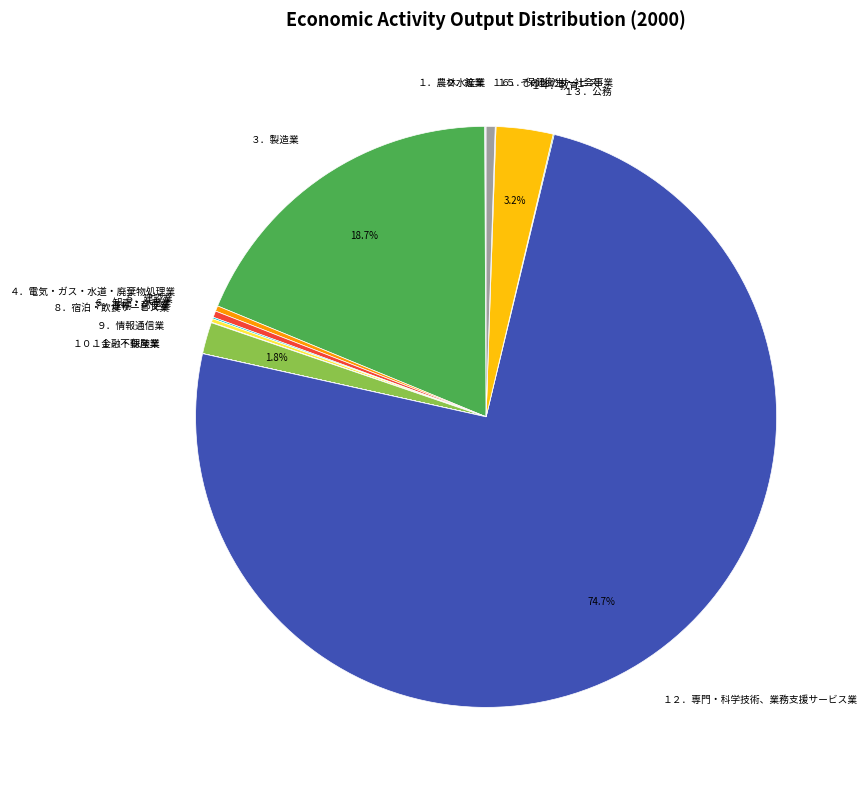

True or false: ９．情報通信業 accounts for 2% of the total.

True